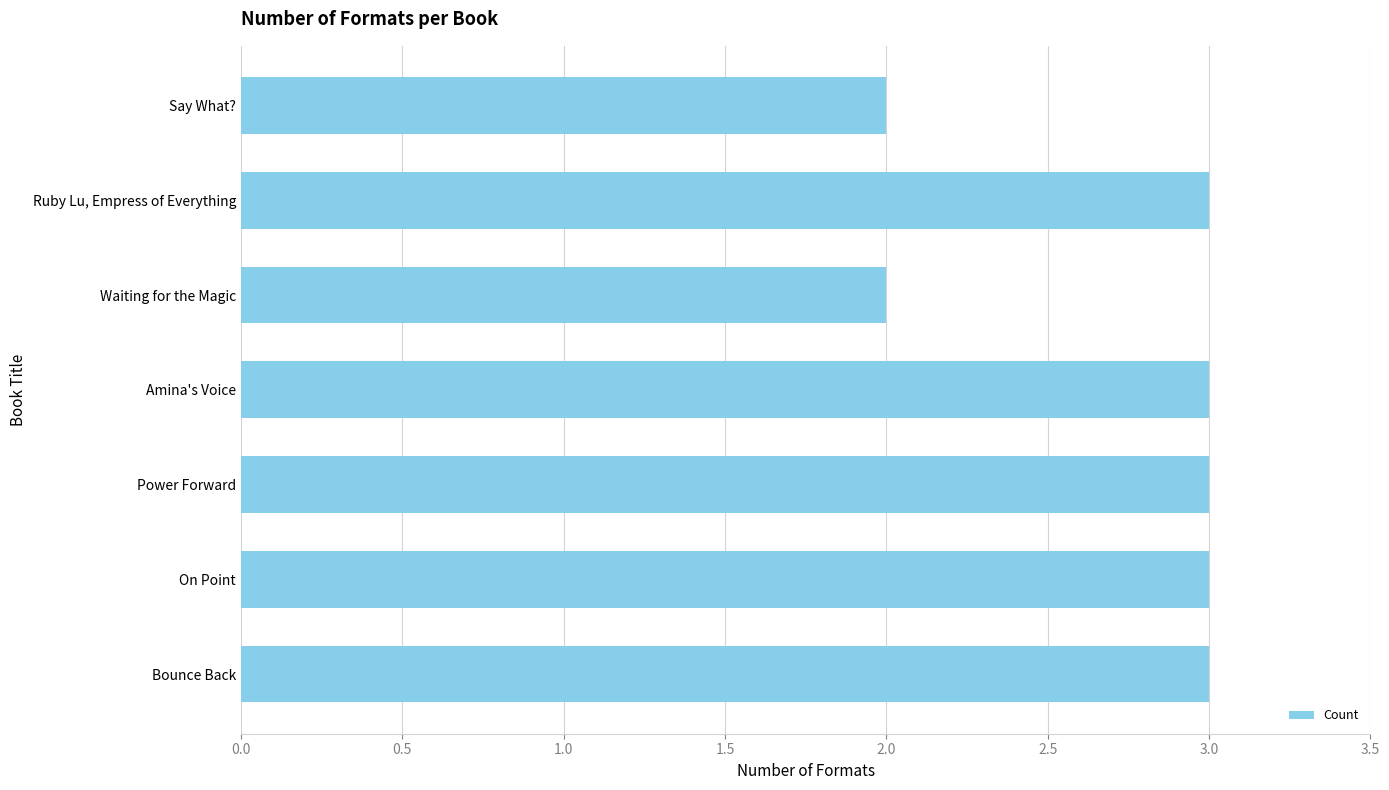

Reading bottom to top, extract all data points from this chart.

Bounce Back=3	On Point=3	Power Forward=3	Amina's Voice=3	Waiting for the Magic=2	Ruby Lu, Empress of Everything=3	Say What?=2